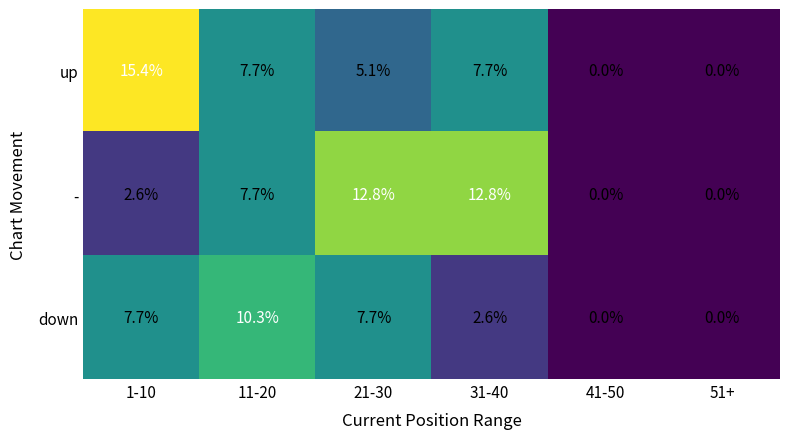

What value does the down series have at 11-20?

10.3